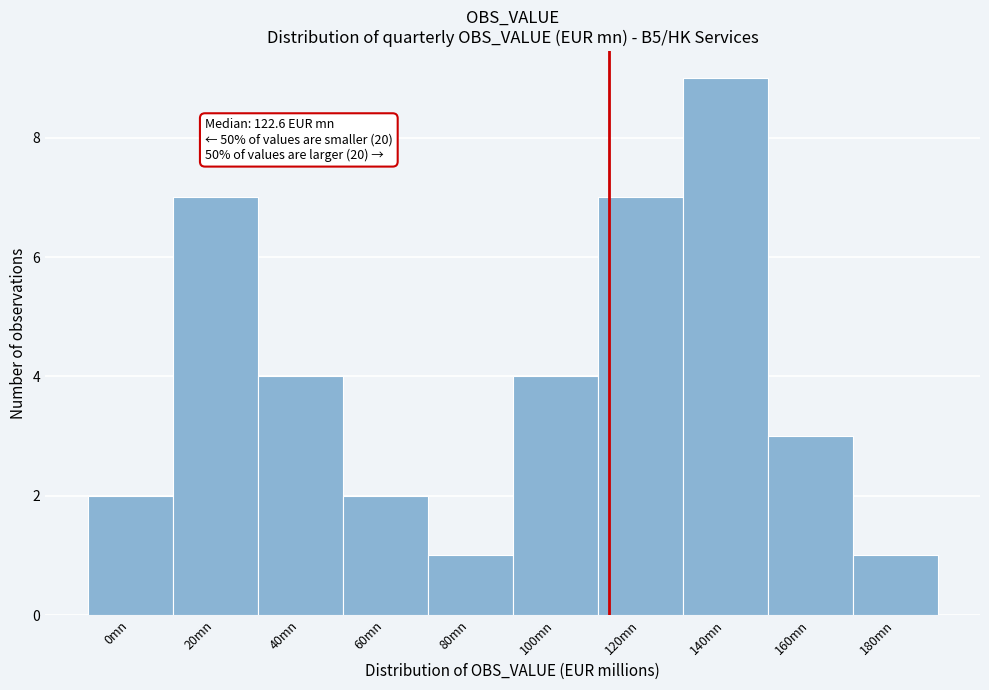

Reading right to left, list all the values displayed in this chart.

1	3	9	7	4	1	2	4	7	2